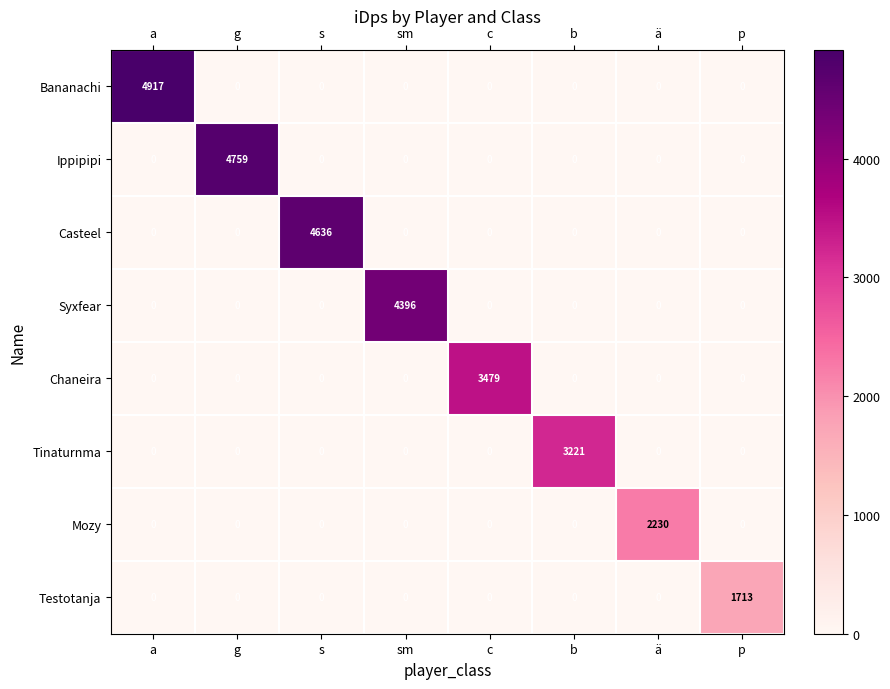

True or false: Testotanja has a value of 652 at p.

False